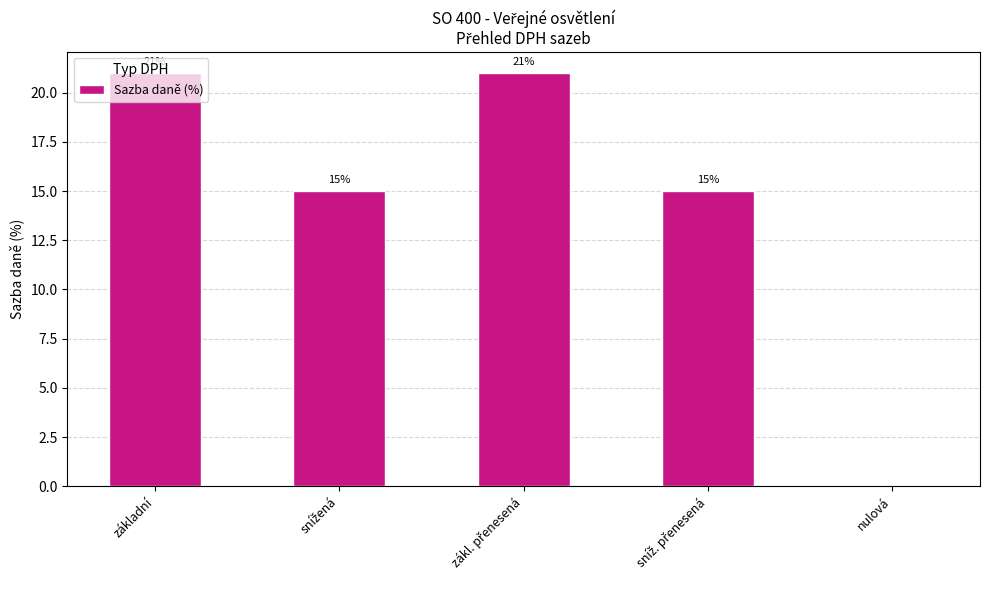

What is the sum of all values?

72